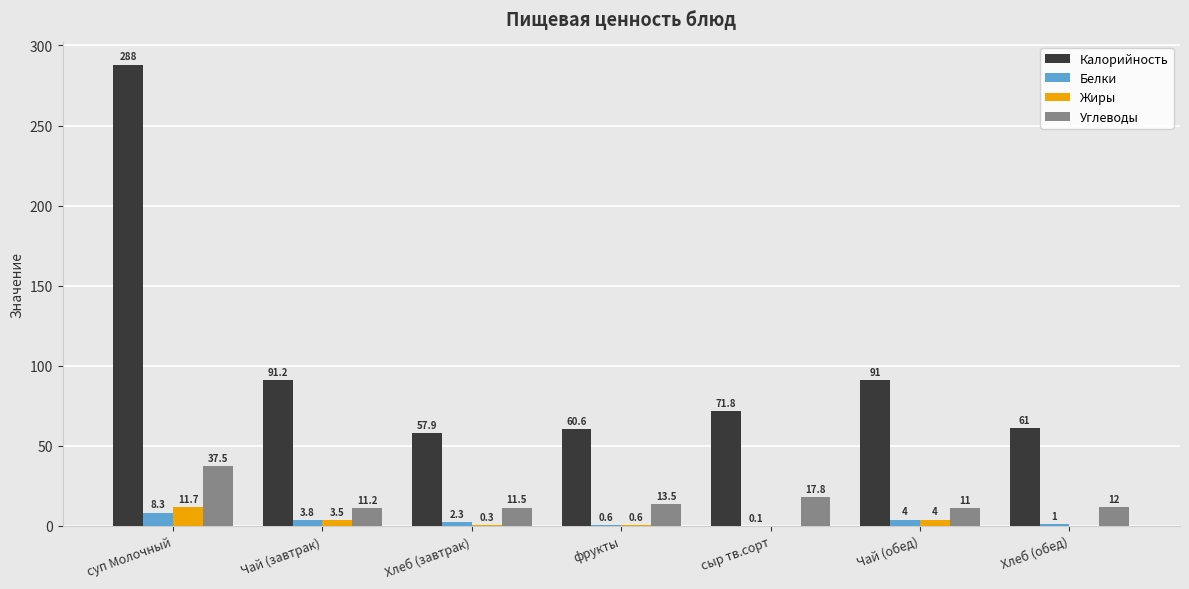

What is the sum of the Углеводы values at Хлеб (обед) and суп Молочный?

49.5